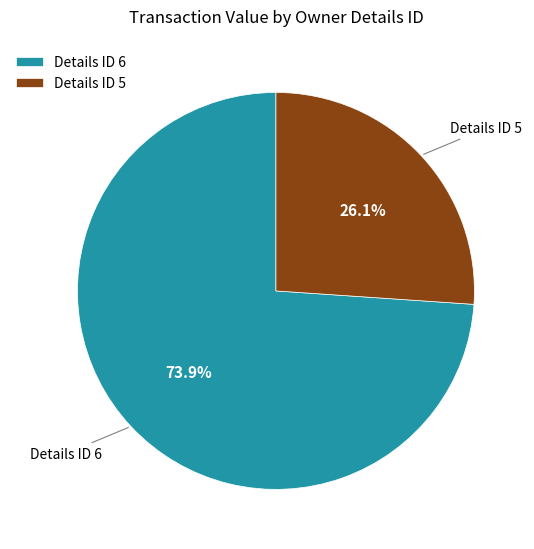

What portion of the pie excludes Details ID 5?

73.9%